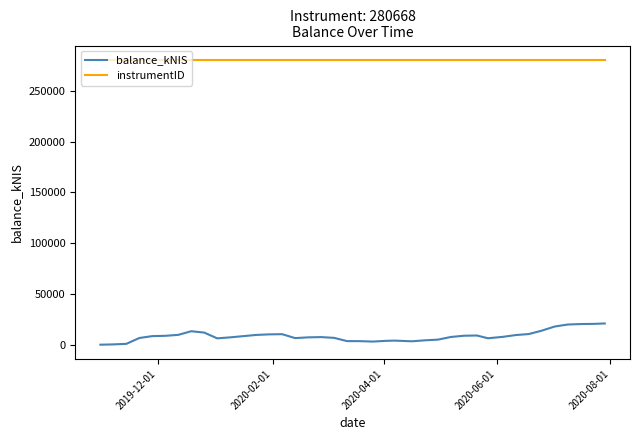

True or false: instrumentID and balance_kNIS intersect in this chart.

False